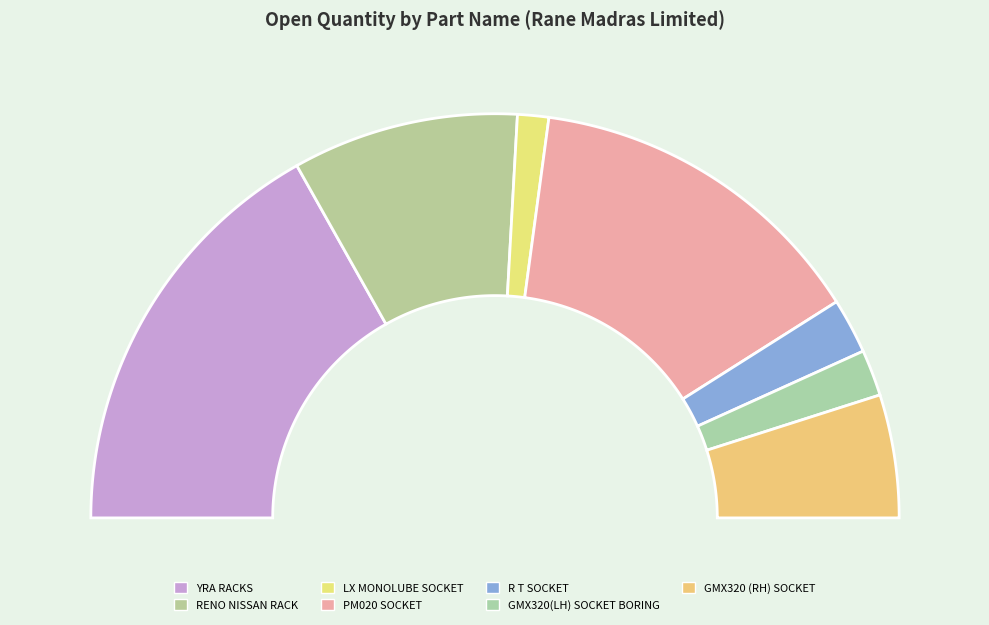

What percentage is the GMX320(LH) SOCKET BORING slice, to the nearest percent?

4%